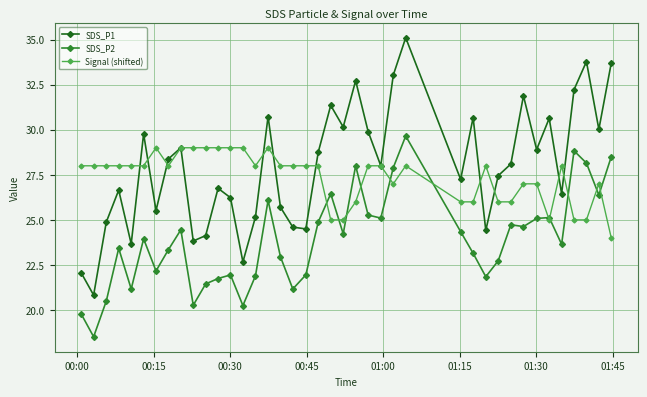

How many distinct data groups are displayed?

3